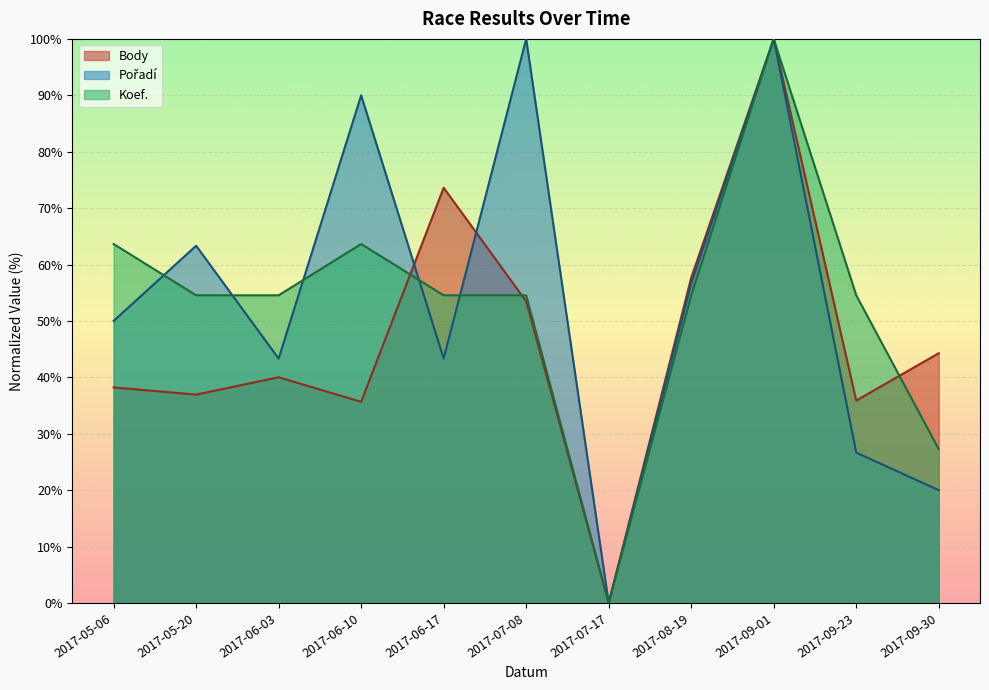

Between 2017-09-01 and 2017-09-30, which series saw the biggest shift?

Pořadí